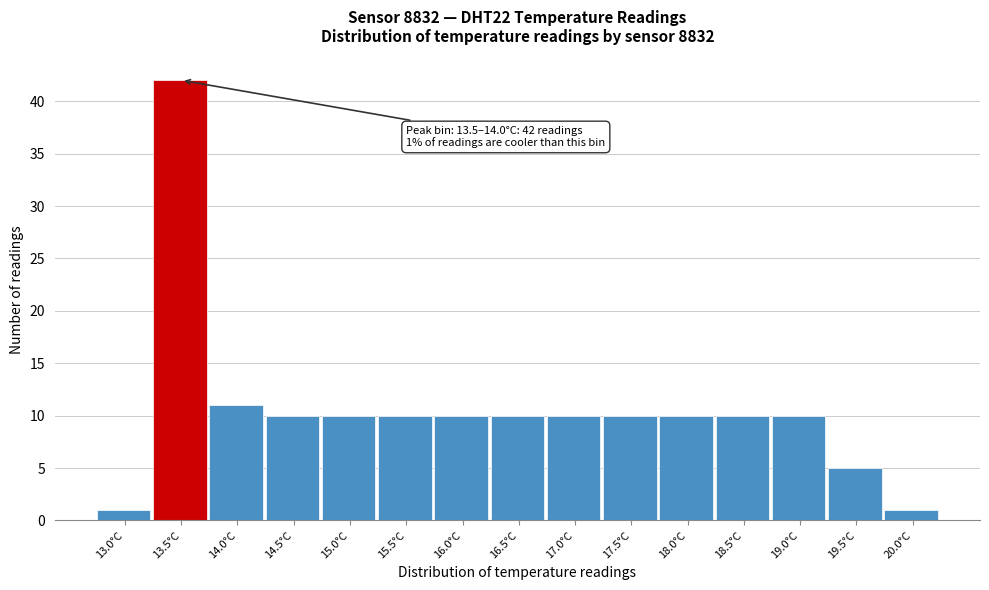

Reading left to right, list all the values displayed in this chart.

13.0°C=1	13.5°C=42	14.0°C=11	14.5°C=10	15.0°C=10	15.5°C=10	16.0°C=10	16.5°C=10	17.0°C=10	17.5°C=10	18.0°C=10	18.5°C=10	19.0°C=10	19.5°C=5	20.0°C=1